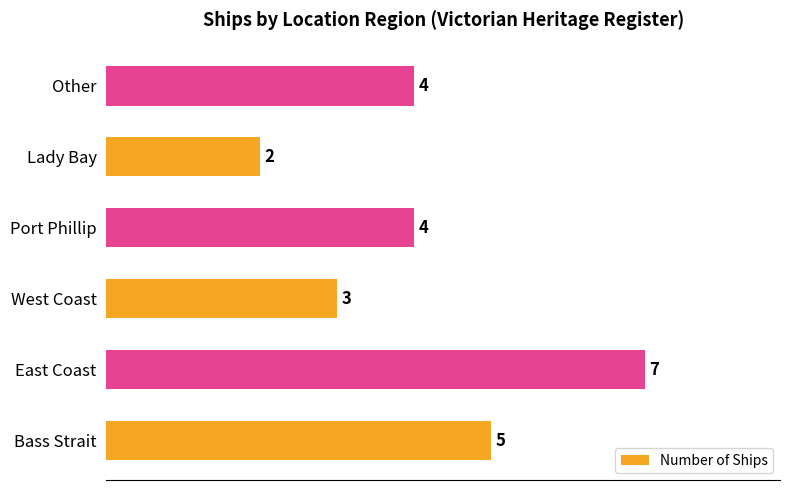

Reading bottom to top, transcribe all the data shown in this chart.

Bass Strait=5	East Coast=7	West Coast=3	Port Phillip=4	Lady Bay=2	Other=4